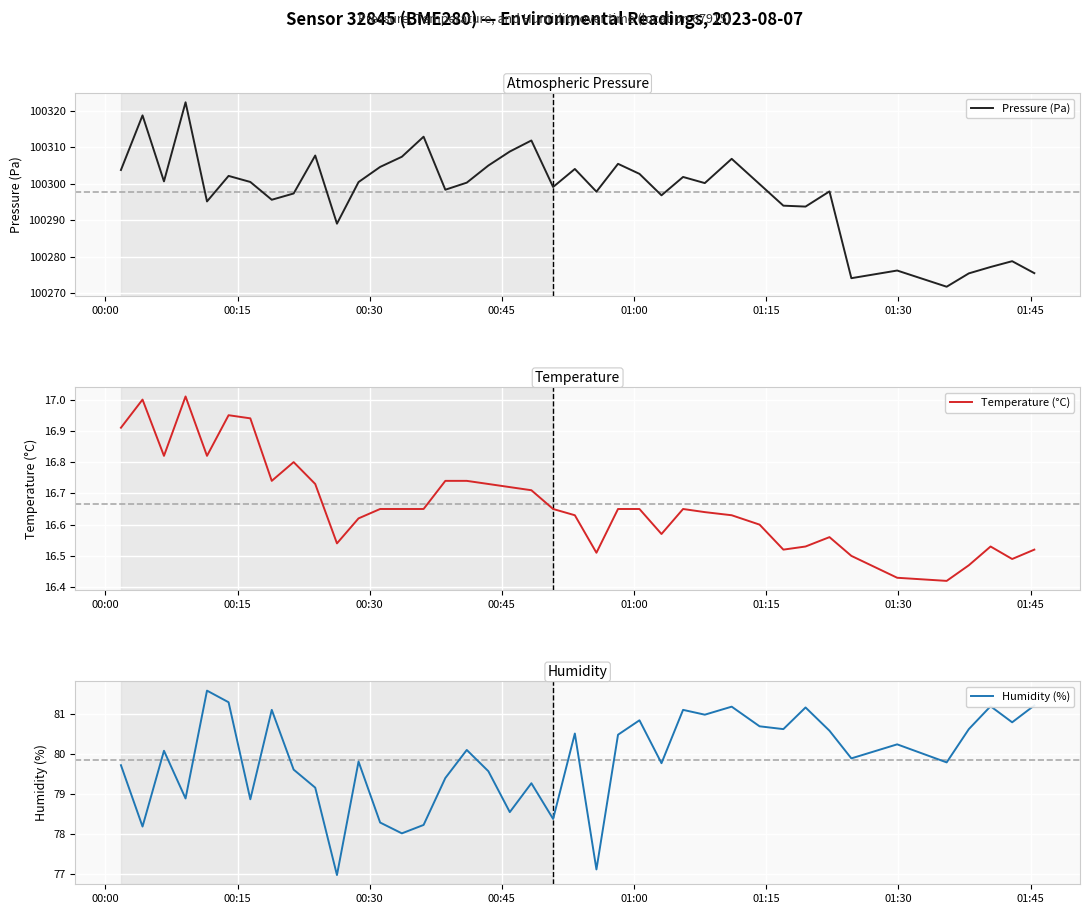

How many interior local peaks does the Temperature (°C) series have?

7